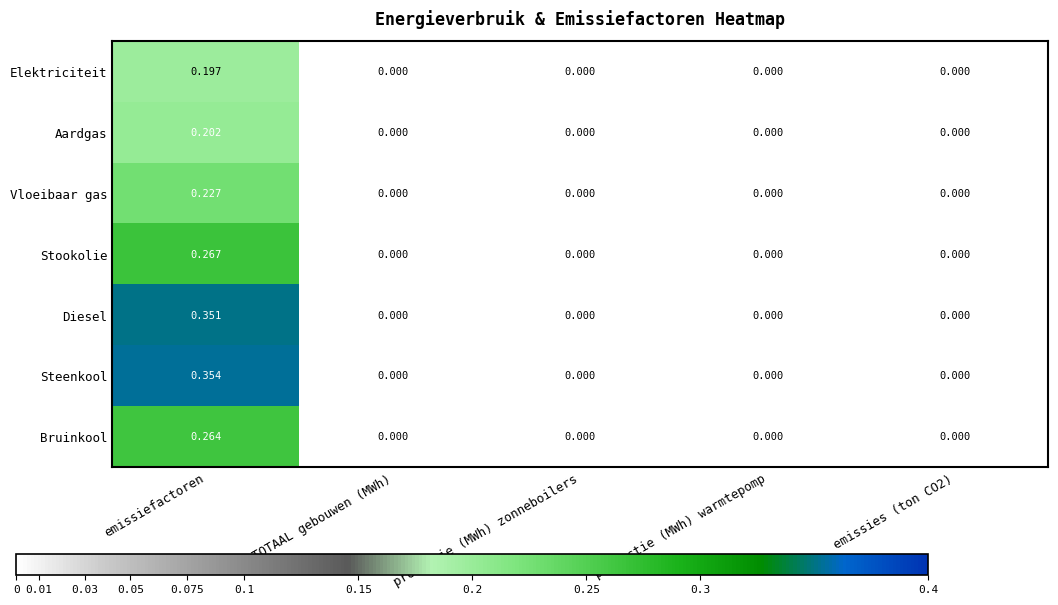

Which series has the widest spread of values?

Steenkool